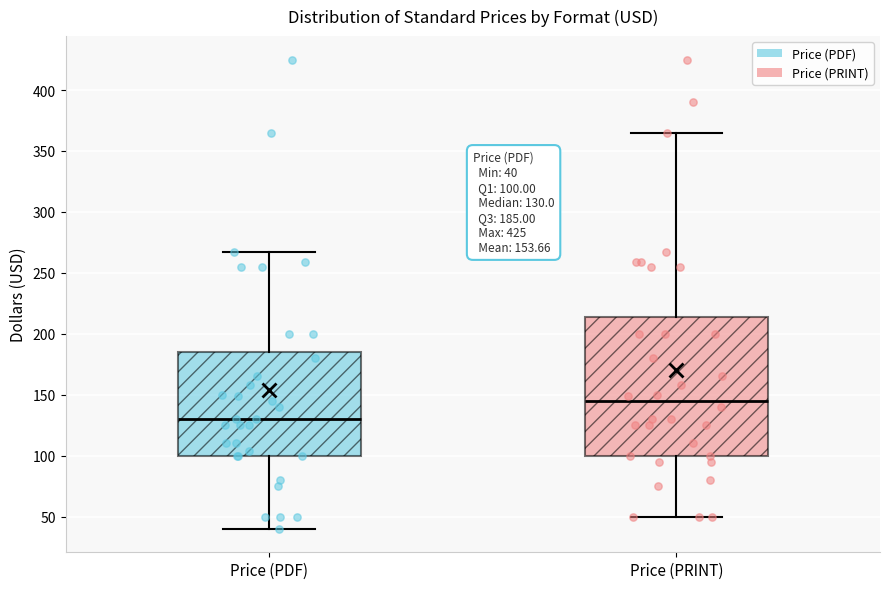

Comparing the boxes themselves (not the whiskers), which one is the tallest?

Price (PRINT)